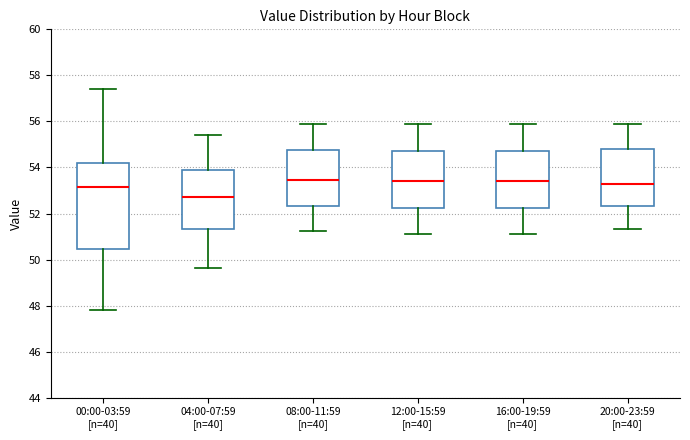

Comparing the boxes themselves (not the whiskers), which one is the tallest?

00:00-03:59 [n=40]